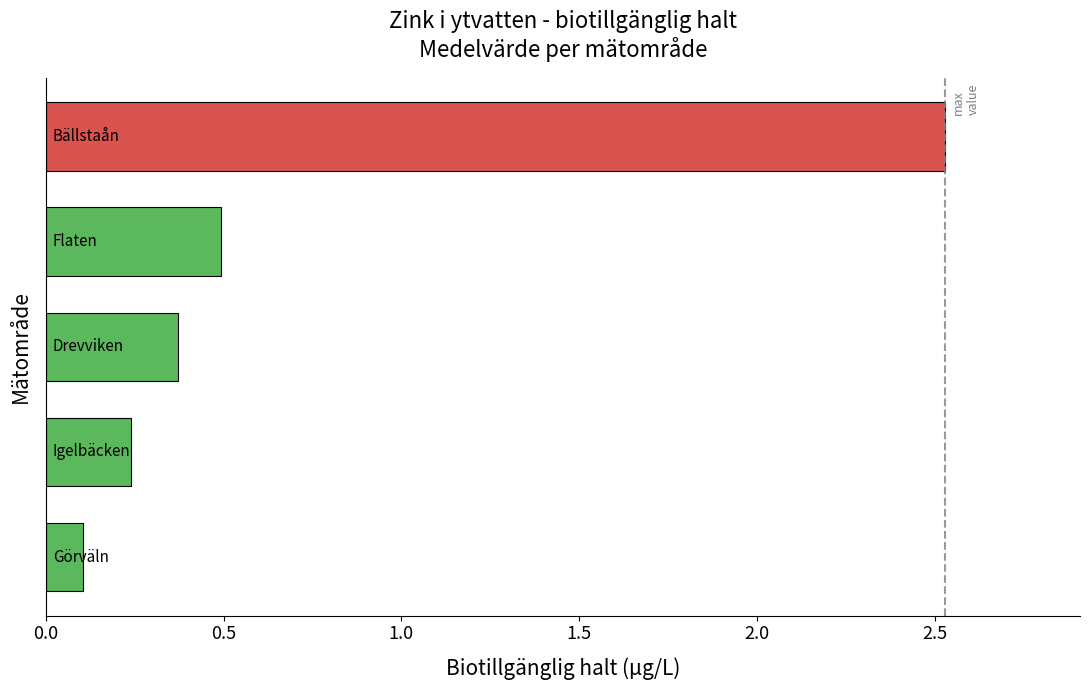

What is the average value?

0.7